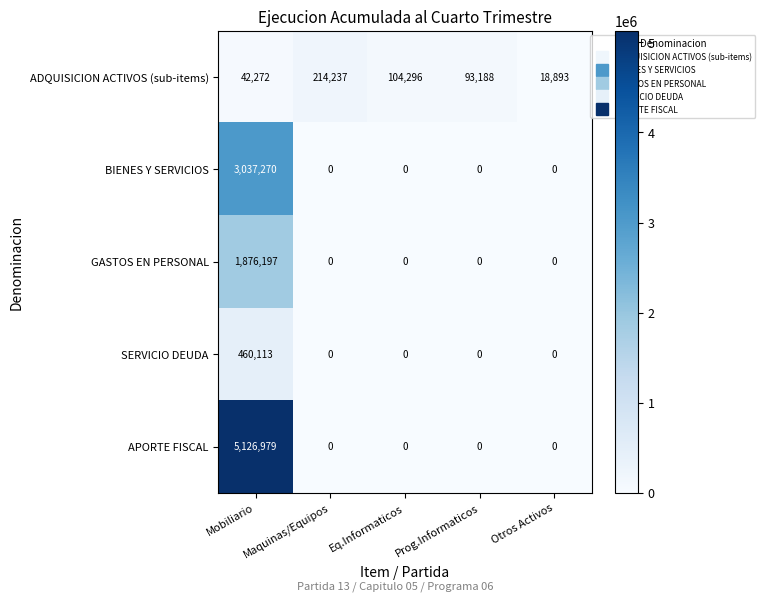

What is the spread (max minus min) of values at Maquinas/Equipos?

214237